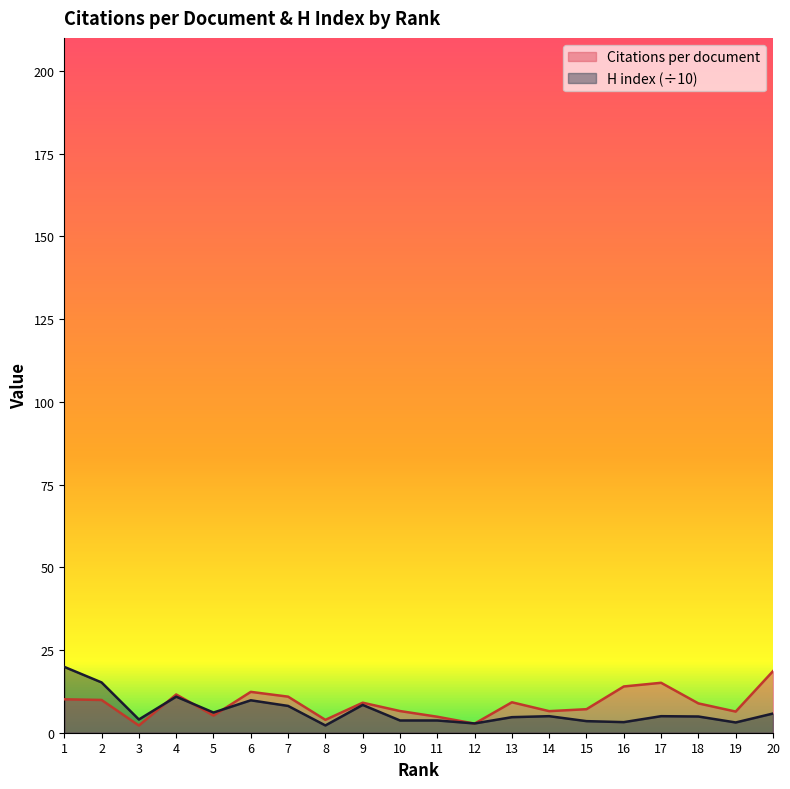

How many interior local peaks does the H index series have?

5